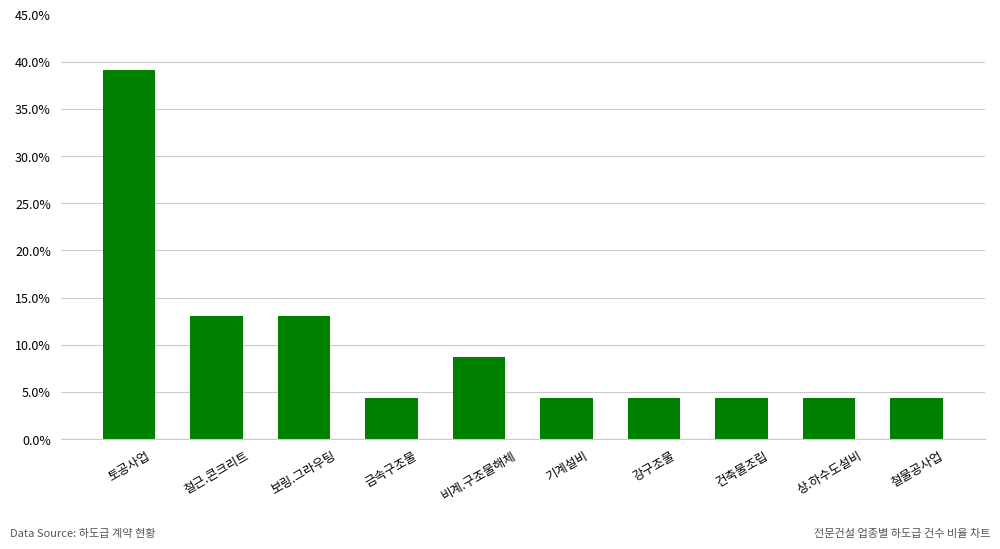

List the labels in order of value, smallest first.

금속구조물, 기계설비, 강구조물, 건축물조립, 상.하수도설비, 철물공사업, 비계.구조물해체, 철근.콘크리트, 보링.그라우팅, 토공사업